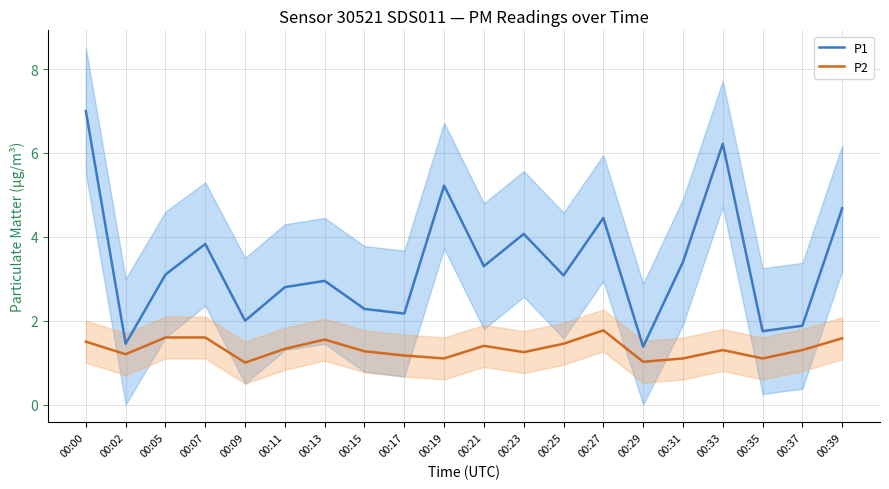

Between 00:19 and 00:29, which series saw the biggest shift?

P1